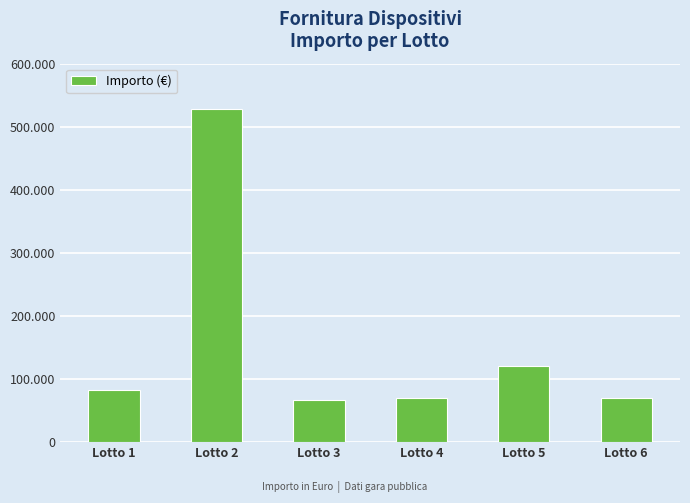

Reading right to left, extract all data points from this chart.

70000.0	120000.0	70000.0	66972.1	527608.3	83030.4